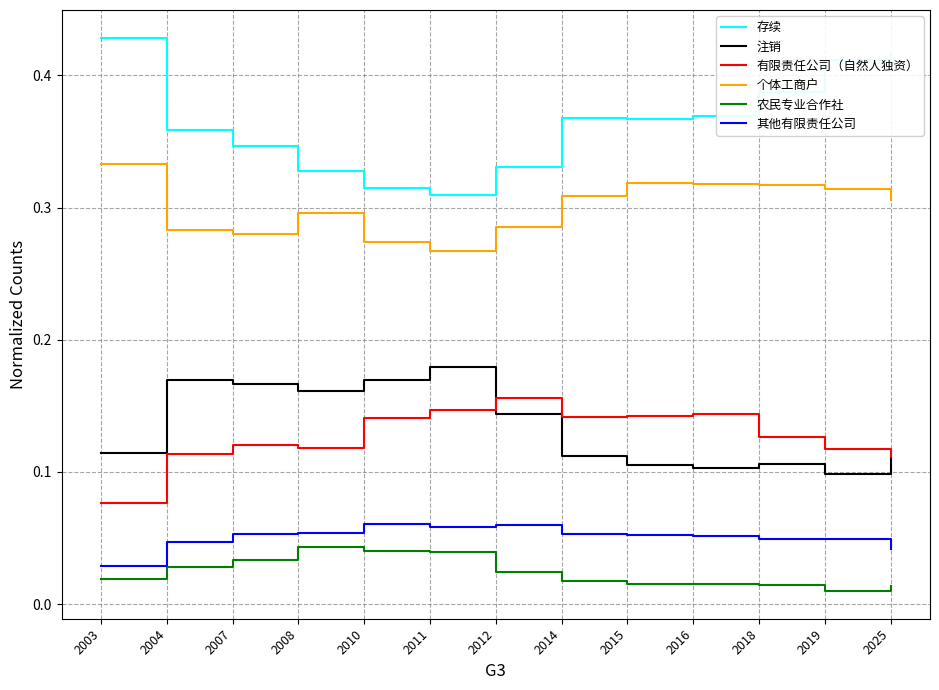

At which label does 其他有限责任公司 reach its minimum?

2003